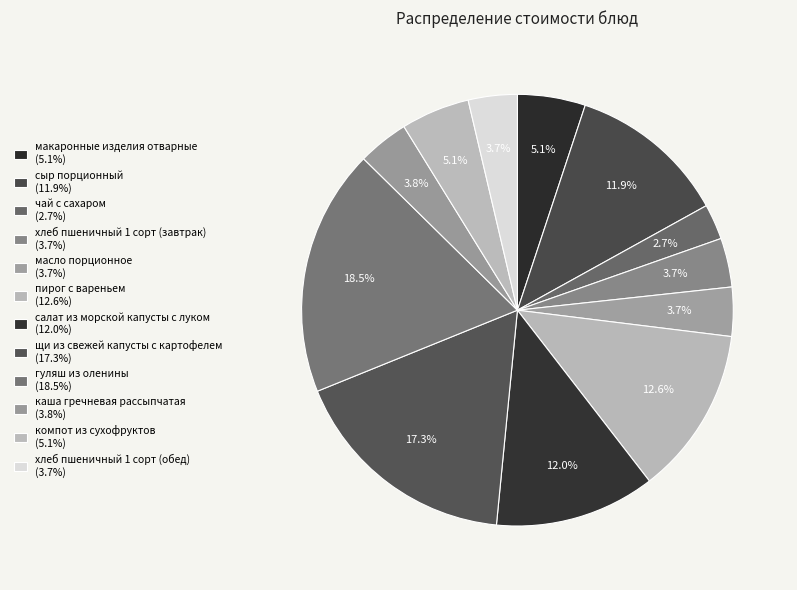

Is it true that компот из сухофруктов is 12% of the pie?

False